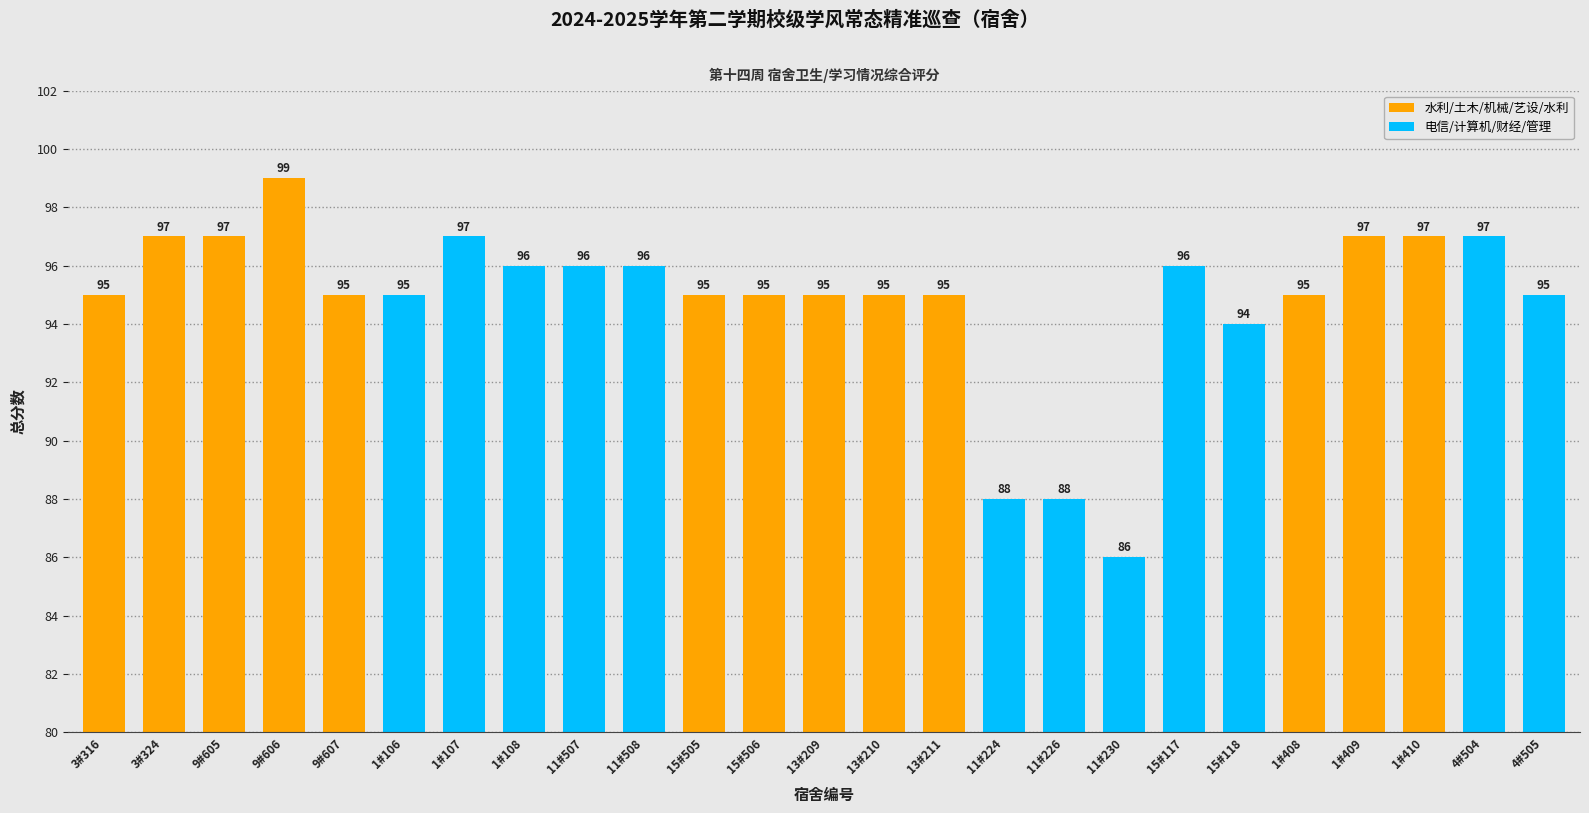

What is the minimum value shown in the chart?

86